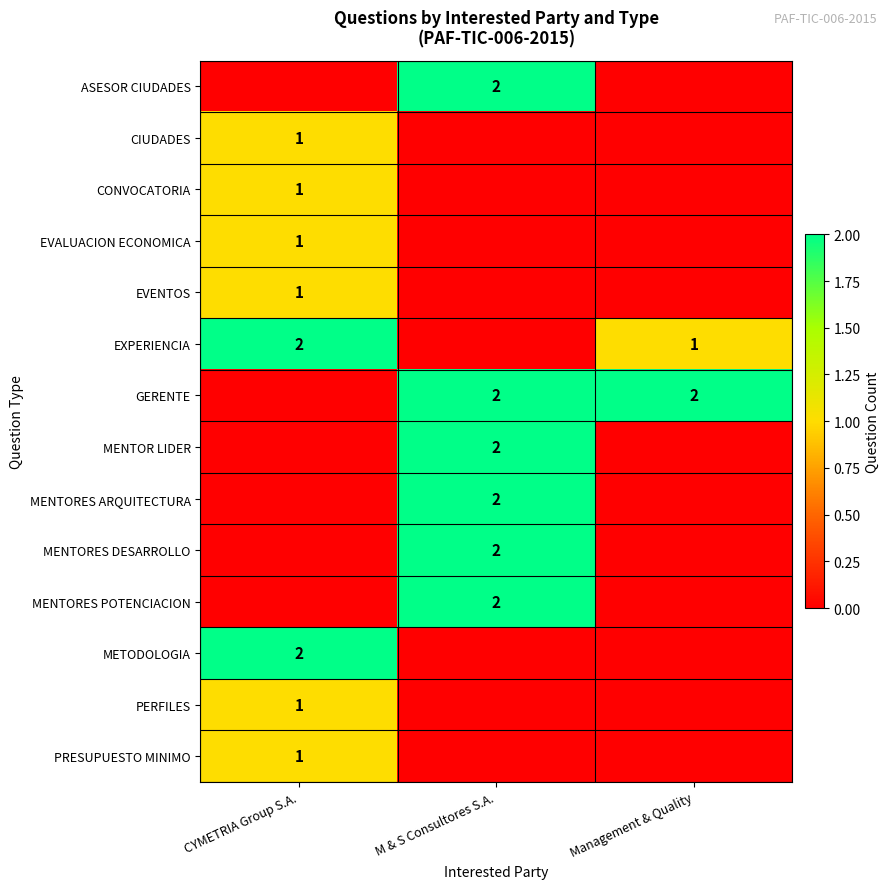

Is it true that PERFILES equals 1 at CYMETRIA Group S.A.?

True